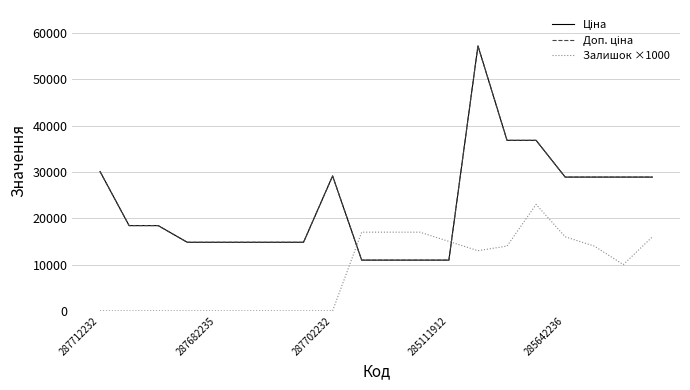

Where is Доп. ціна nearest to the value 34111?

14